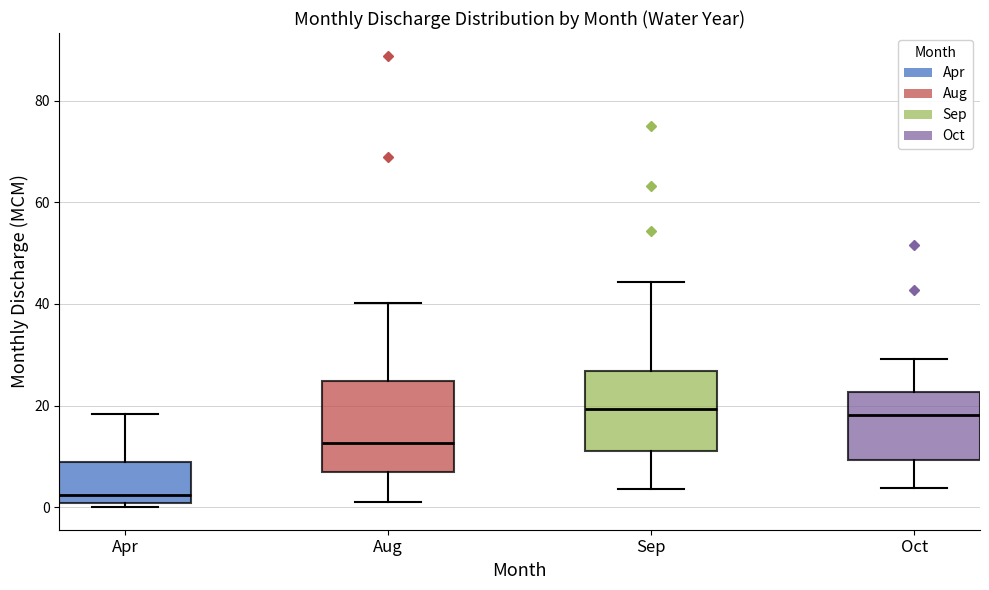

Reading left to right, read every box against the y-axis: the position of its median line, the range the box covers, and the ends of its whiskers. The values are not printed on the chart, so give them approximately, as read against the axis.

Apr: median 2, box 0 to 8, whiskers 0 (just below the box's lower edge) to 18
Aug: median 12, box 6 to 24, whiskers 2 to 40
Sep: median 20, box 12 to 26, whiskers 4 to 44
Oct: median 18, box 10 to 22, whiskers 4 to 30